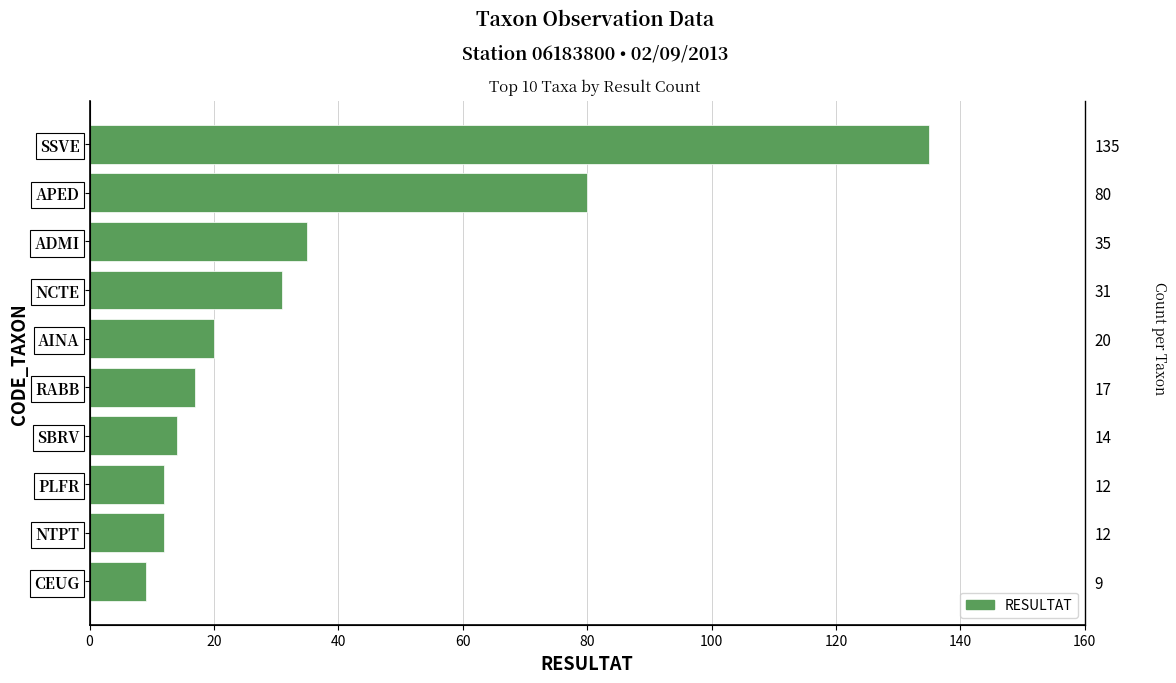

Count the number of categories in the chart.

10